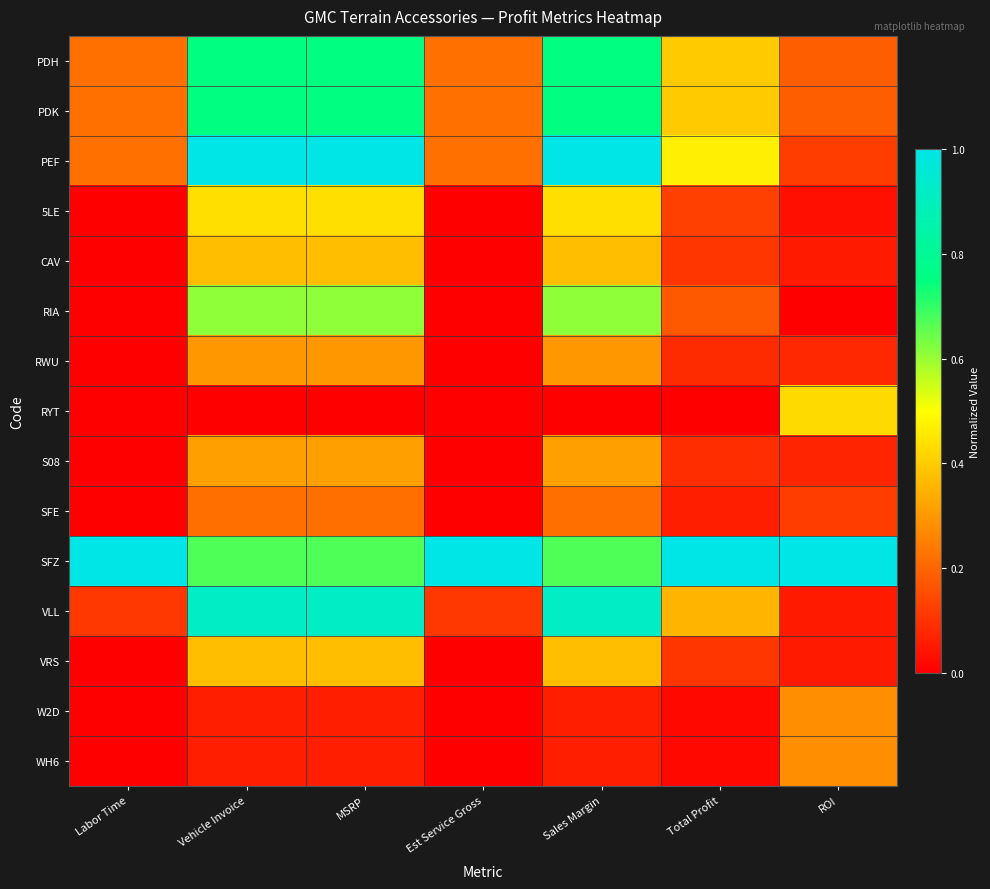

List the series in order of their peak value, highest first.

PEF, SFZ, VLL, PDH, PDK, RIA, 5LE, RYT, CAV, VRS, S08, RWU, W2D, WH6, SFE